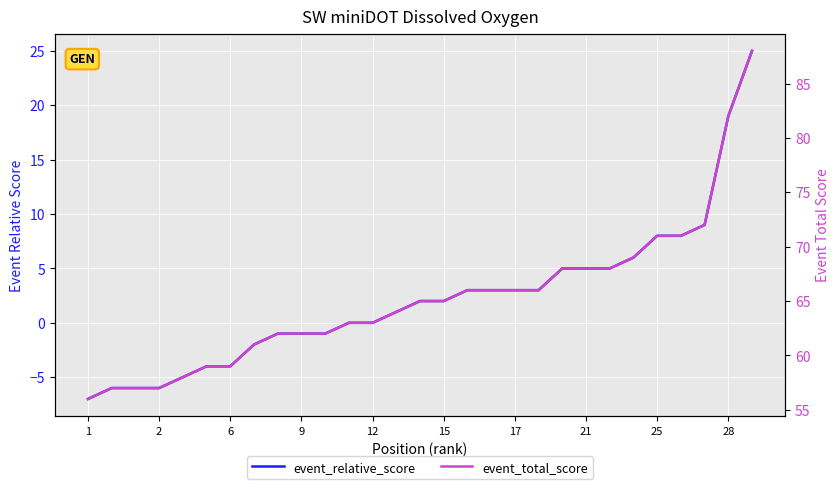

What is the minimum value shown in the chart?

-7